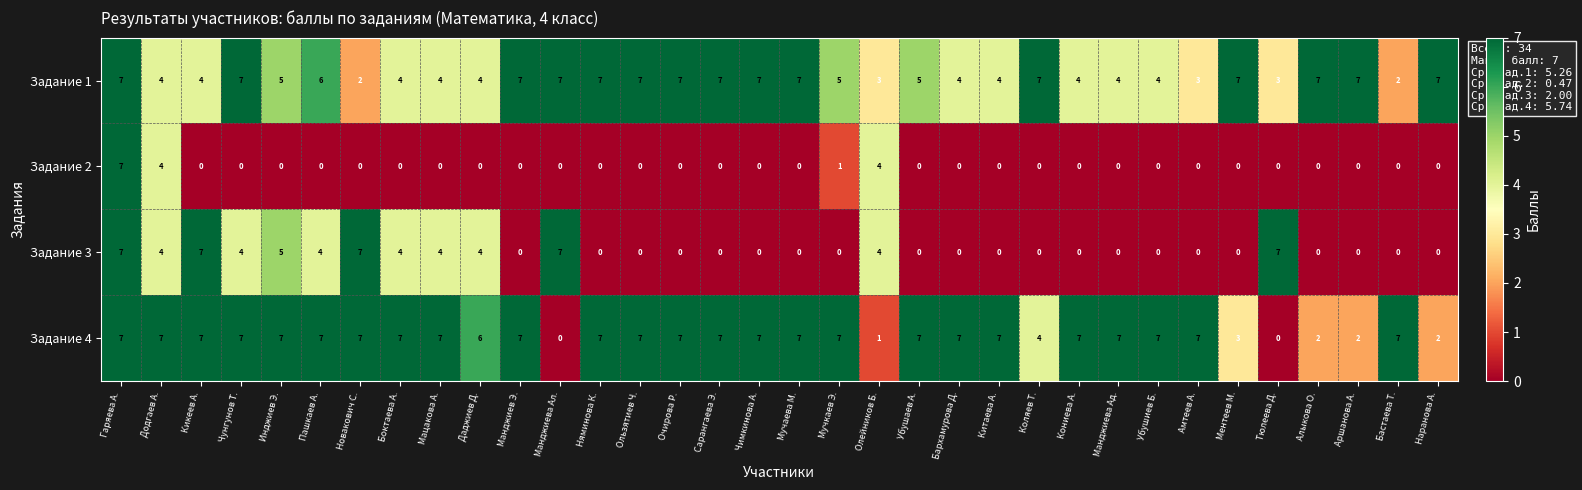

Where is Задание 4 nearest to the value 3?

Ментеев М.